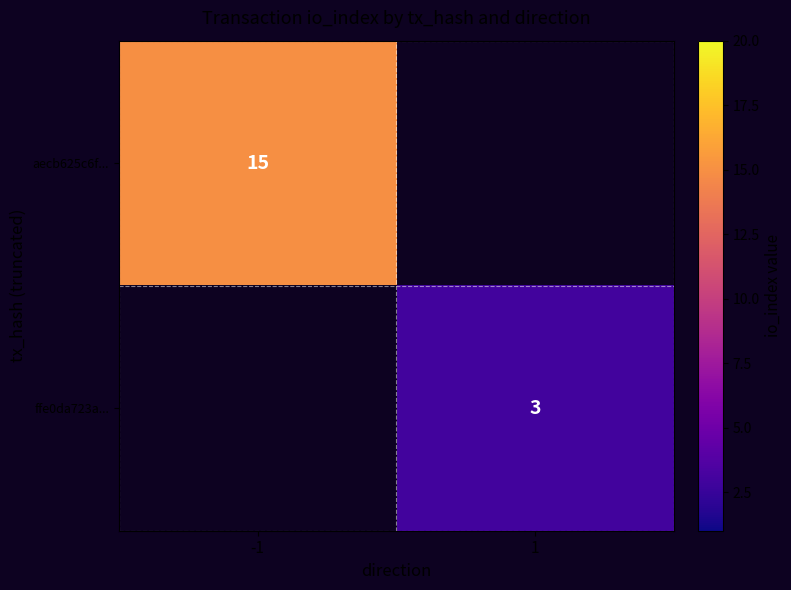

At how many categories does at least one series exceed 6?

1